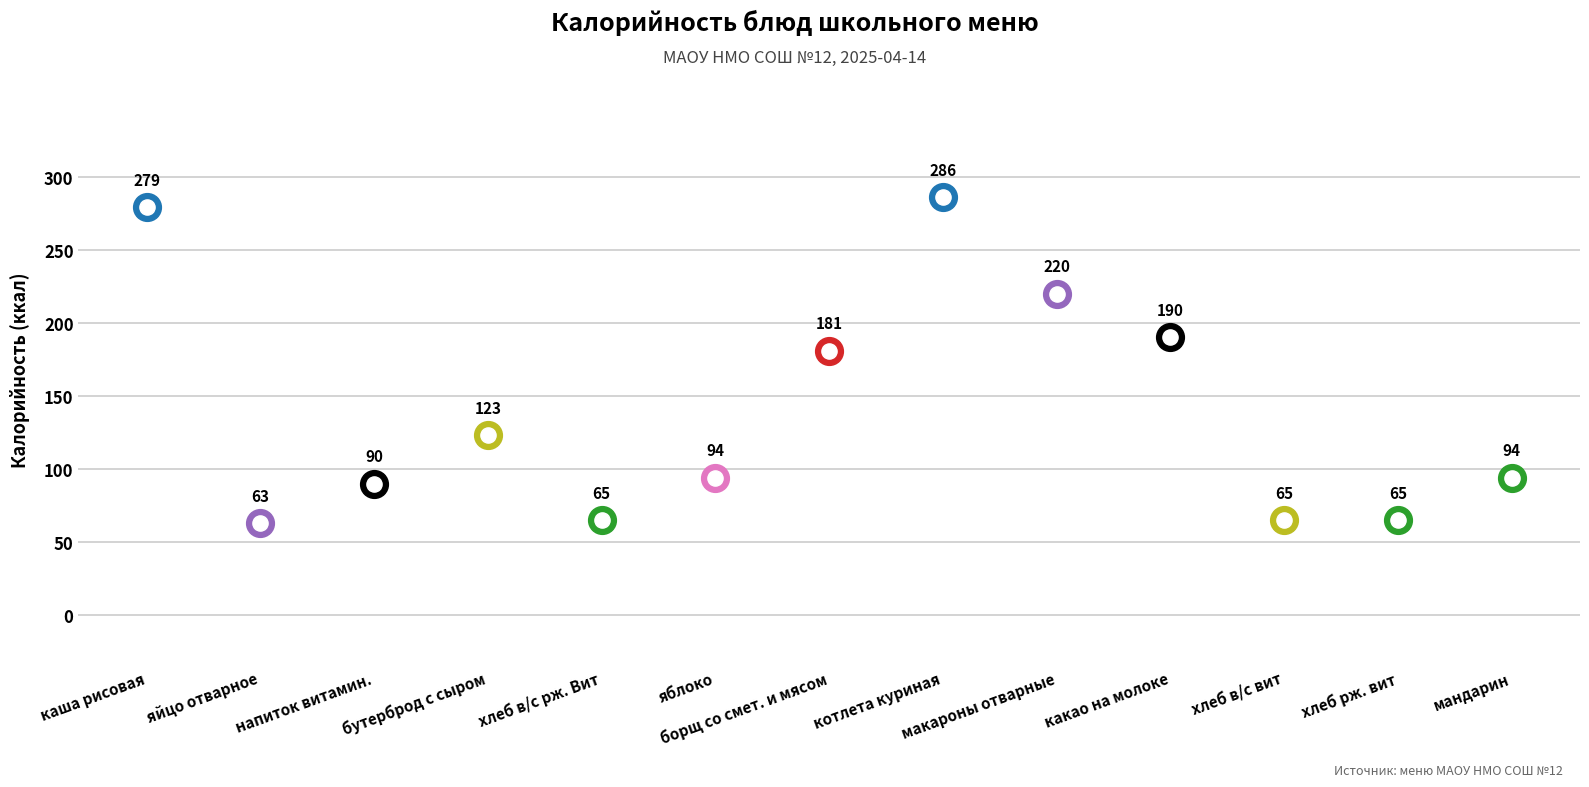

What is the change in value from борщ со смет. и мясом to котлета куриная?

+105